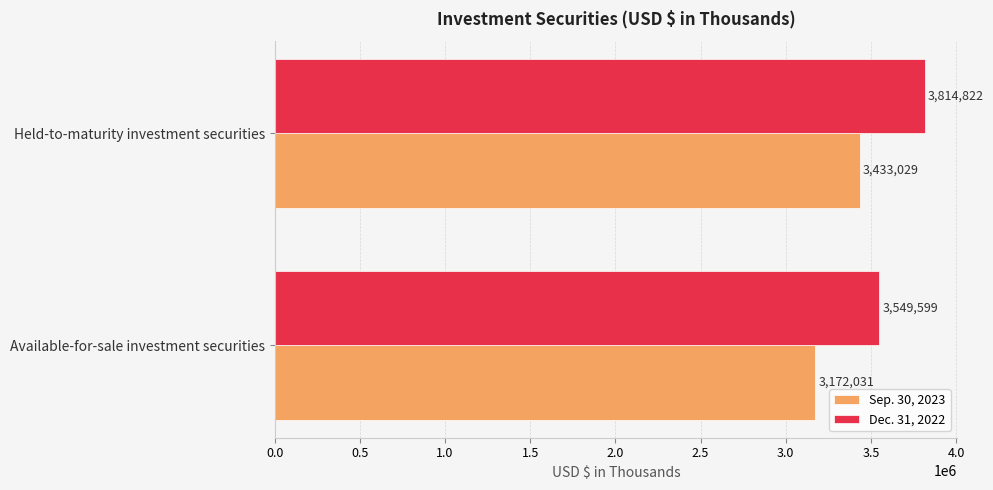

Rank the series by their average value, from highest to lowest.

Dec. 31, 2022, Sep. 30, 2023